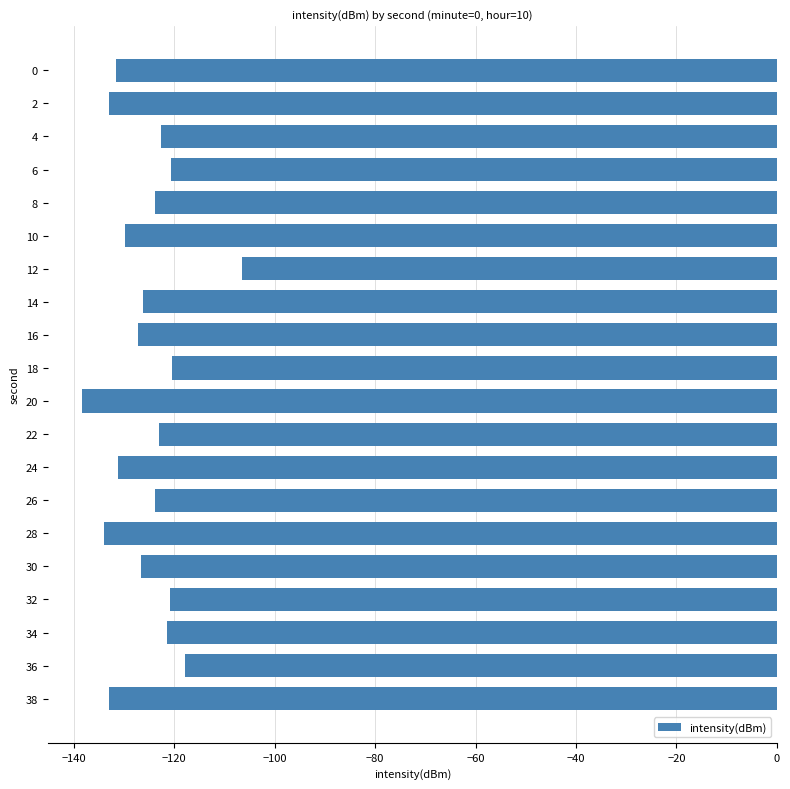

True or false: the data shows -131.2 at 24.

True